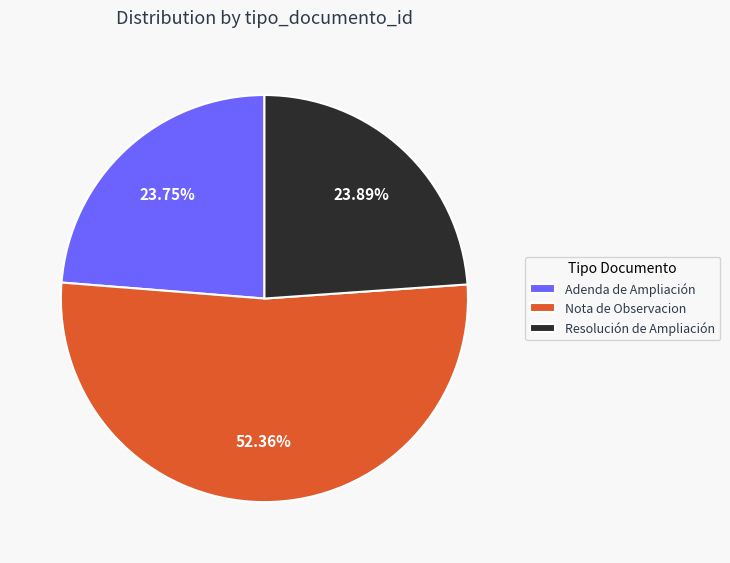

Count the number of slices in the pie.

3